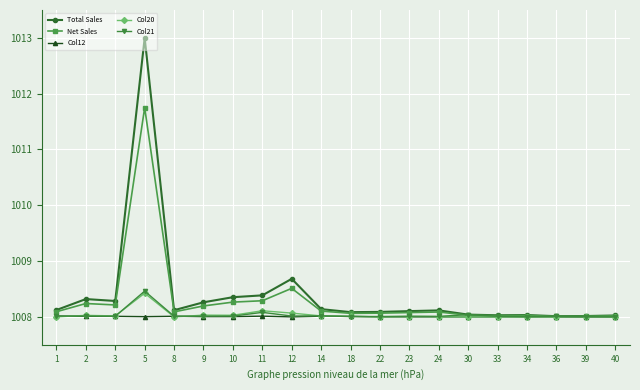

What is the lowest value of the Col21 series?

1008.0